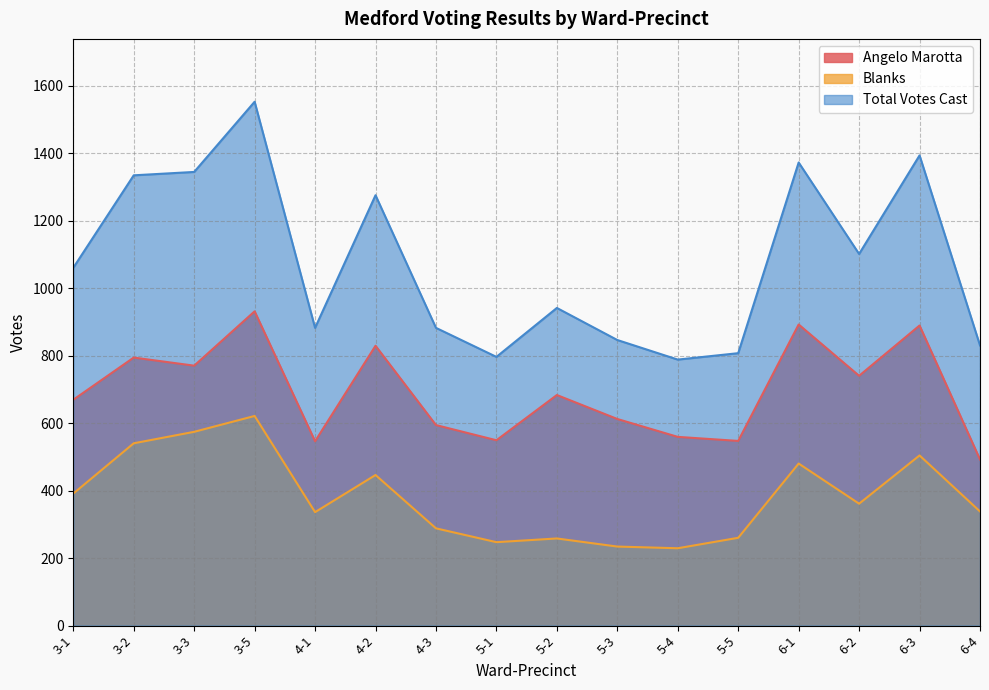

True or false: Total Votes Cast has more than 1 interior local peaks.

True